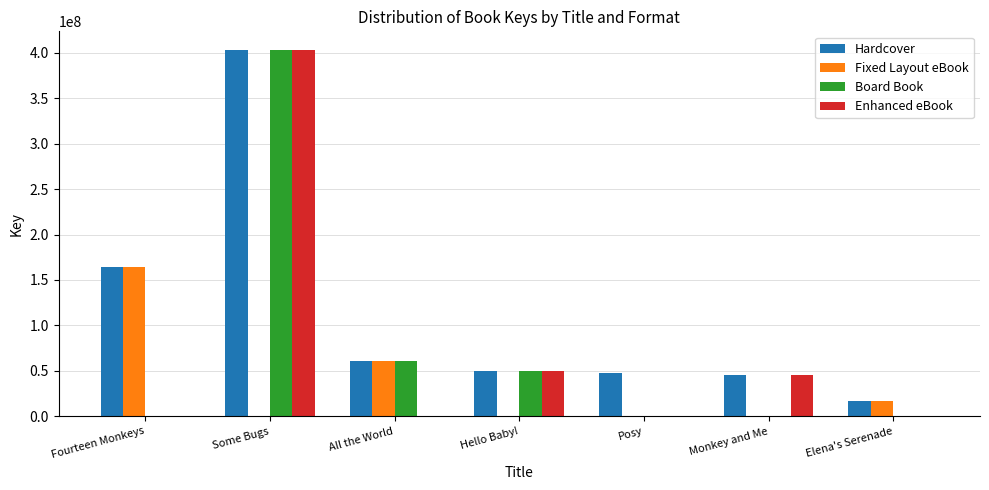

Are the bars horizontal?

No